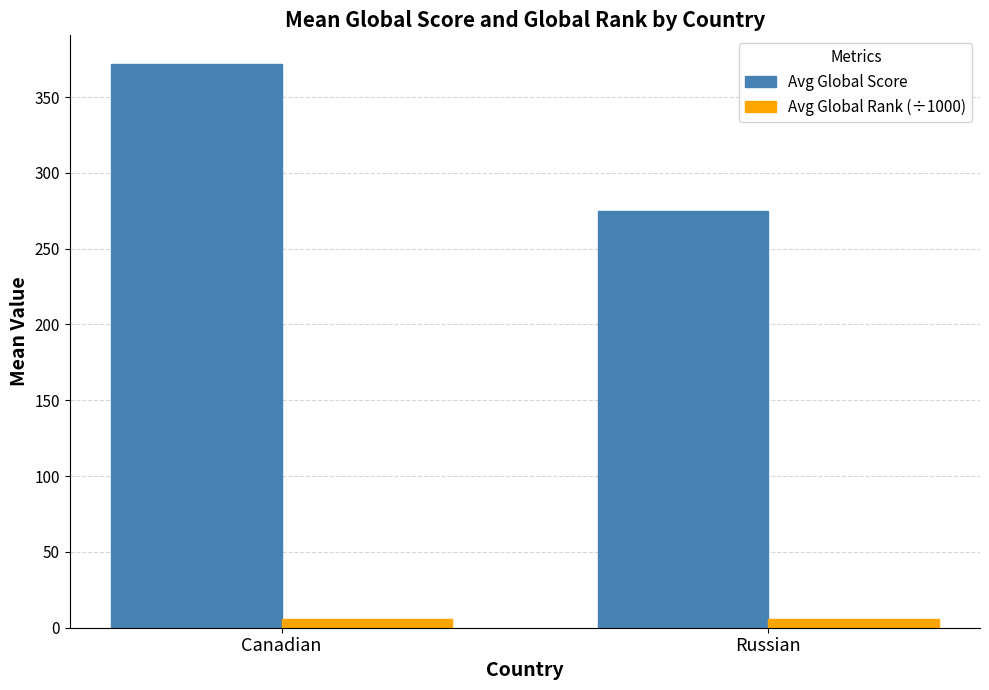

At which label is Avg Global Score closest to 323?

Russian